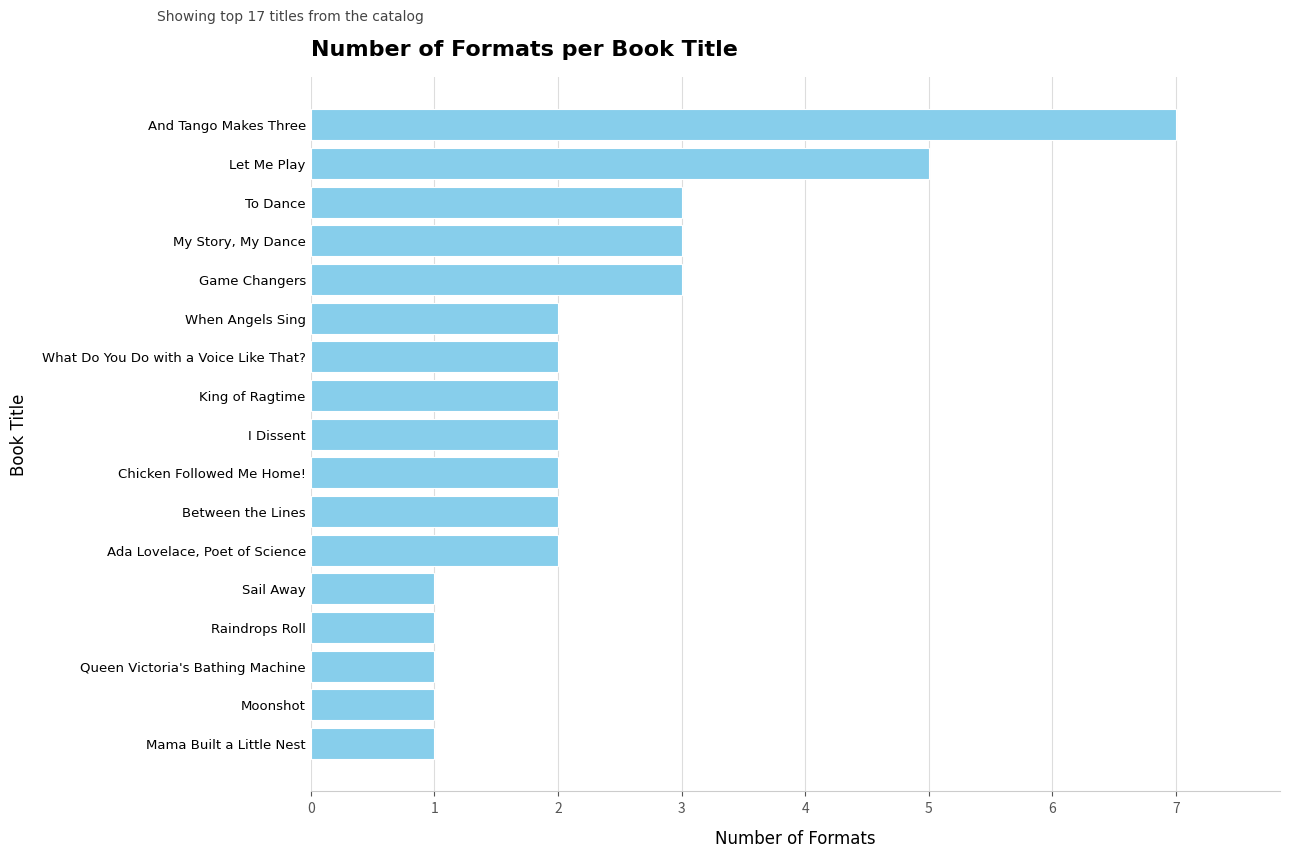

Approximately how many times larger is the value at Sail Away compared to Queen Victoria's Bathing Machine?

1.0